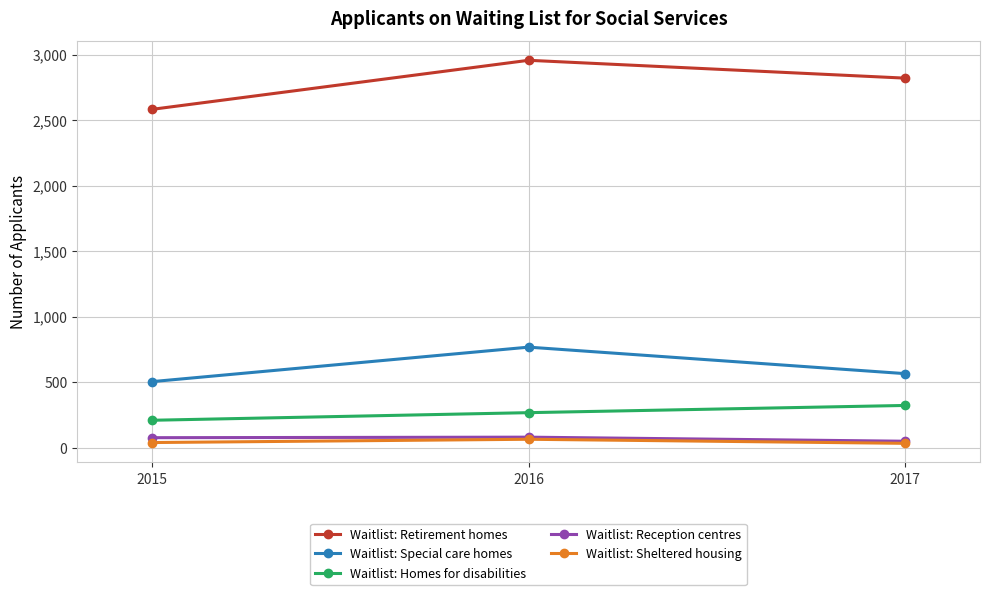

What value does the Waitlist: Retirement homes series have at 2017, to the nearest 5?

2820